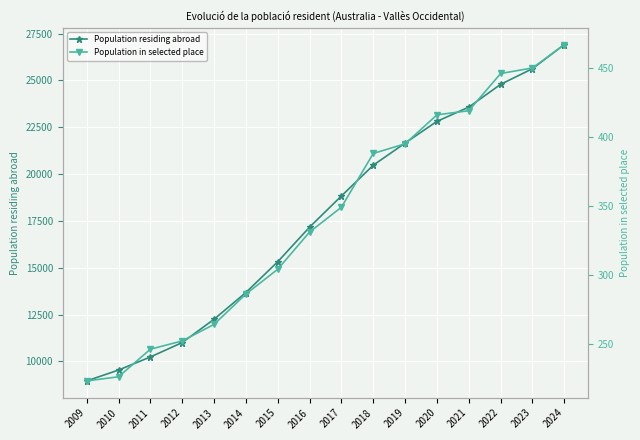

Where is Population in selected place nearest to the value 345?

2017